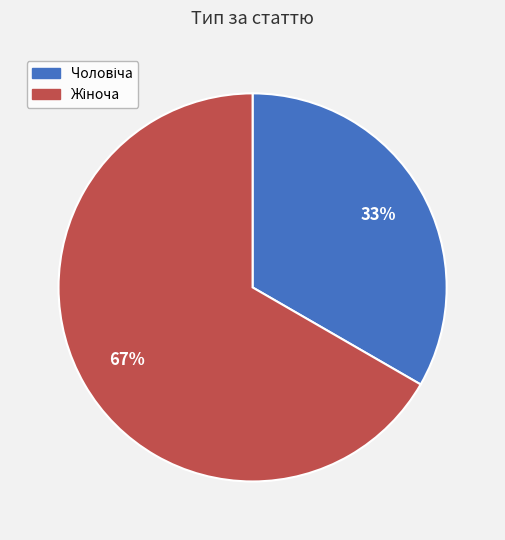

Does any single category account for the majority?

Yes